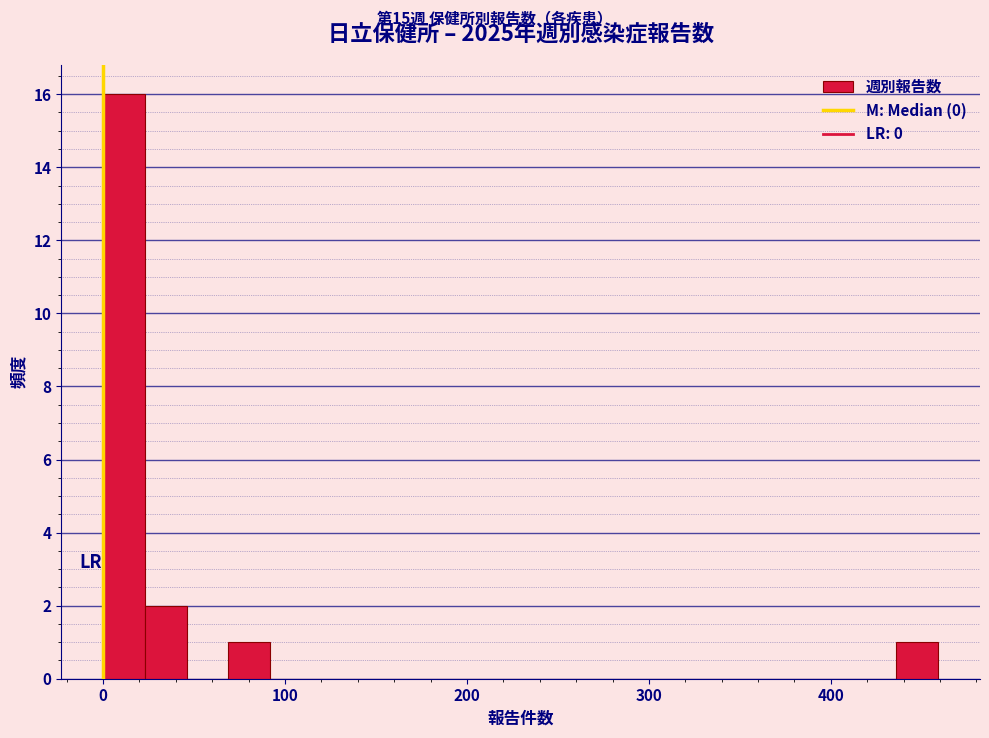

Around what value on the x-axis is the tallest bar? Give the approximate position of its centre, as read against the axis.

10